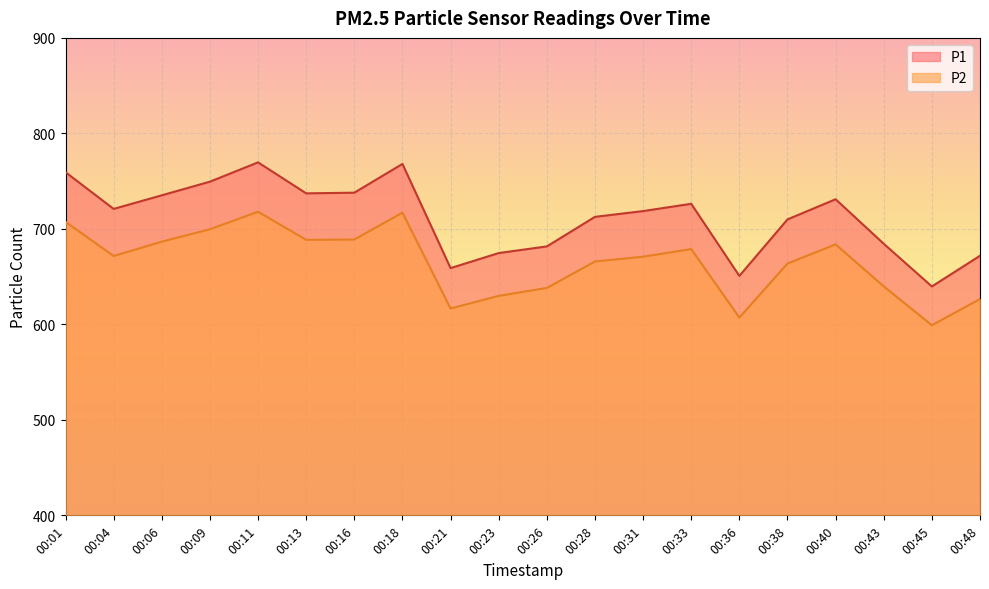

What are all the series names shown in the legend?

P1, P2